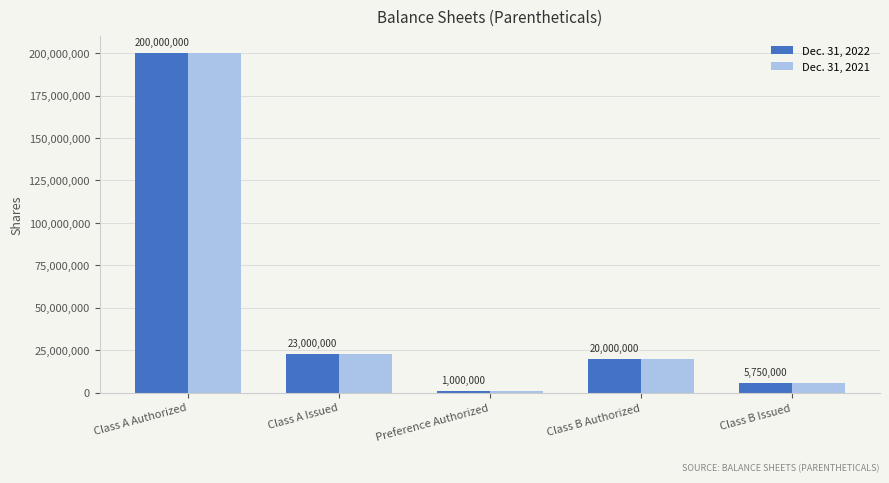

The Dec. 31, 2022 series shows 5750000 at Class B Issued. True or false?

True